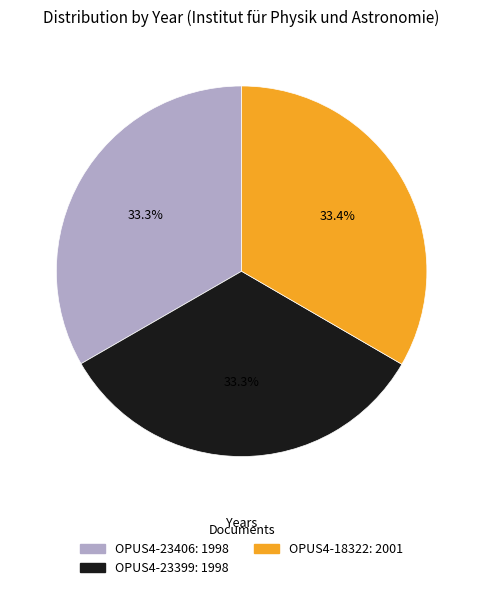

What is the ratio of the value at OPUS4-23399 to the value at OPUS4-18322?

1.0